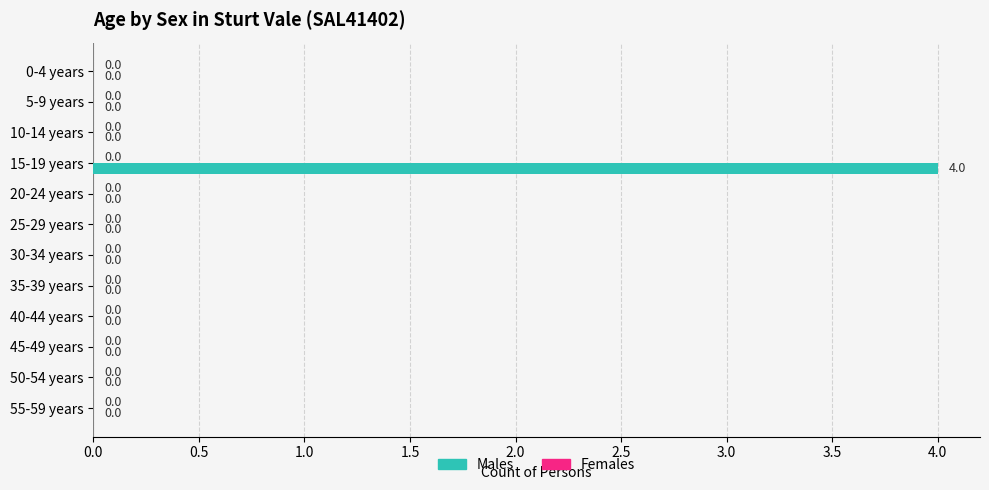

True or false: the data shows 0 at 35-39 years.

True